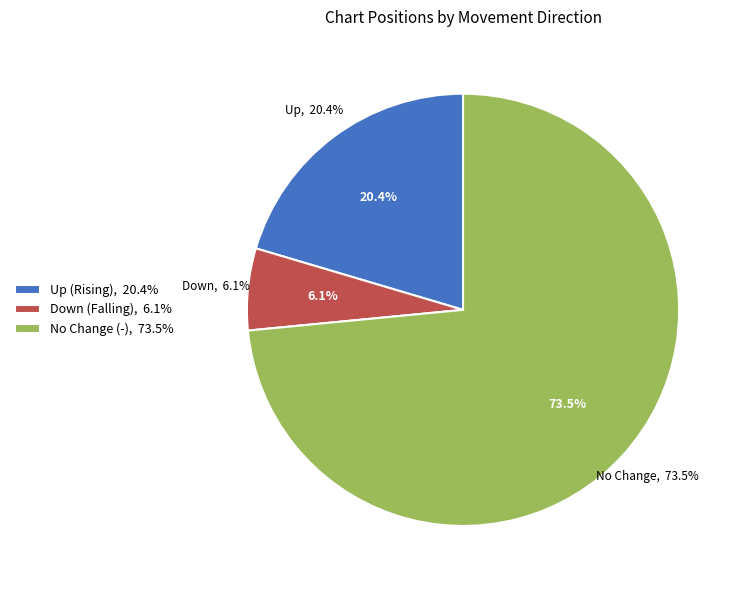

What is the change in value from down to -?

+33